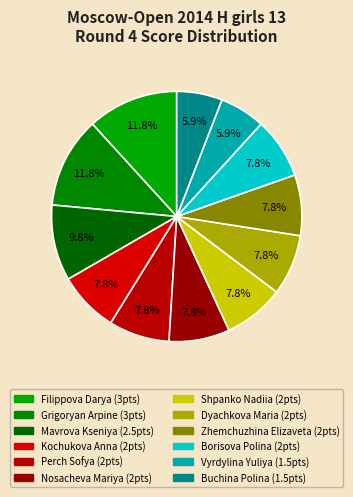

The Borisova Polina slice represents 8% of the pie. True or false?

True